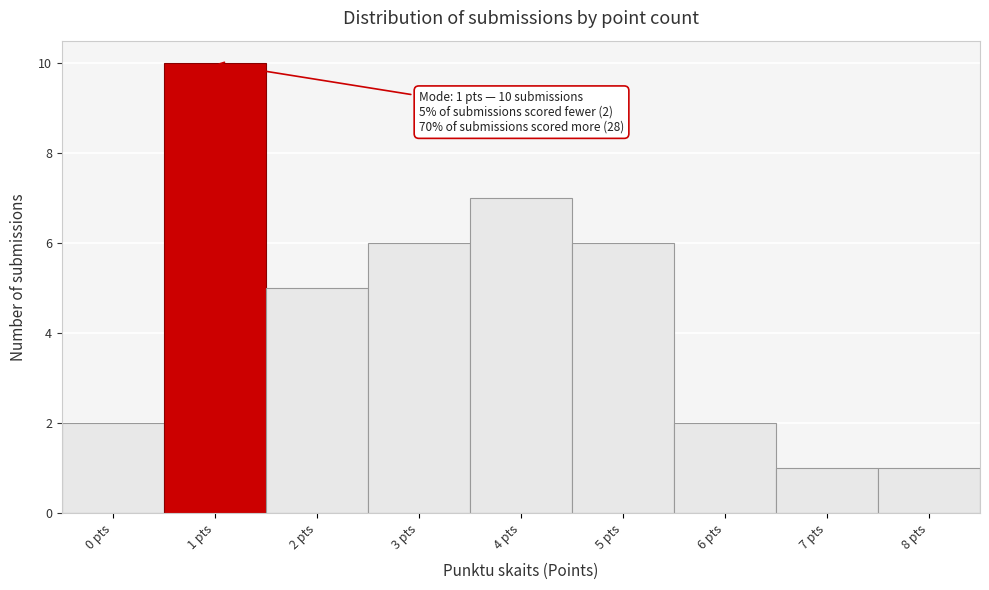

Over which range of the x-axis is the bar tallest?

0.5 to 1.5